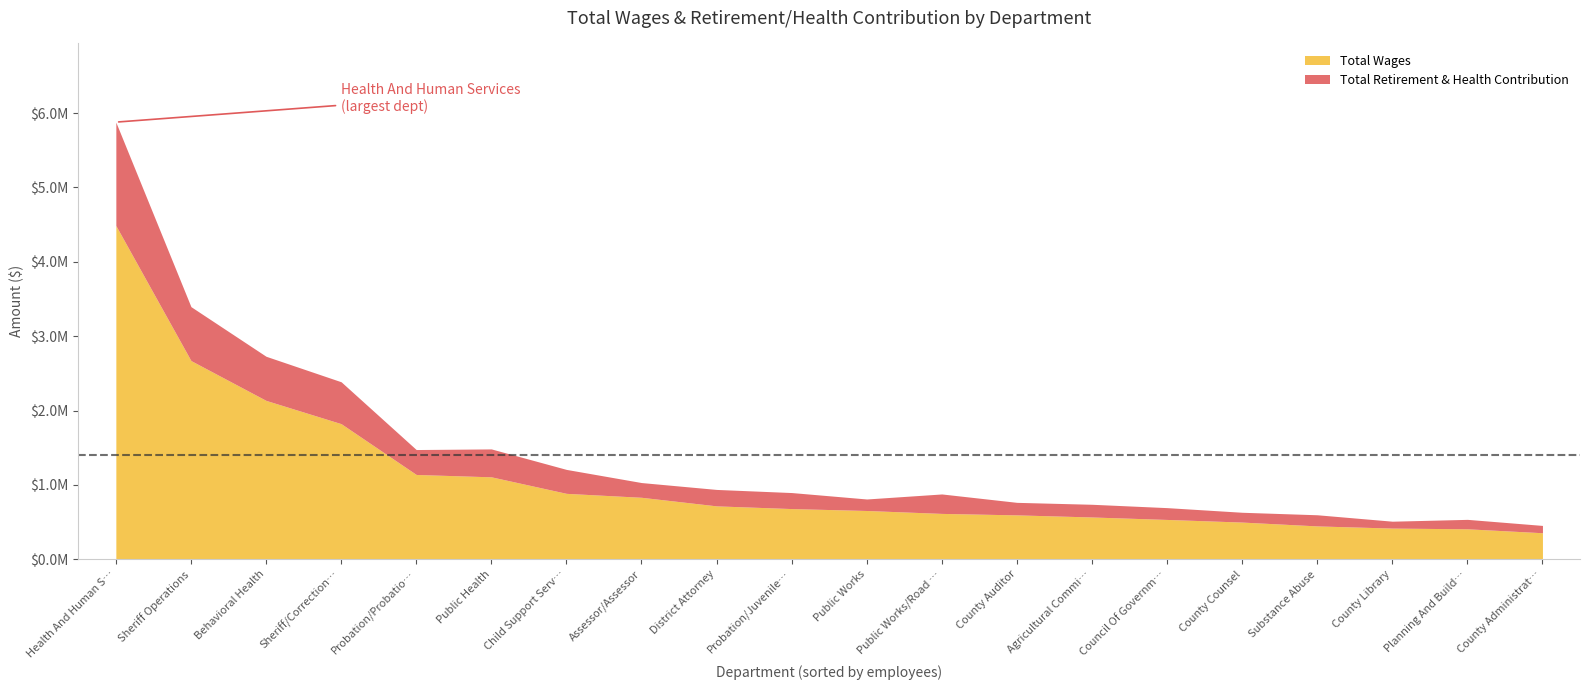

Which category has the highest value across all series?

Health And Human Services